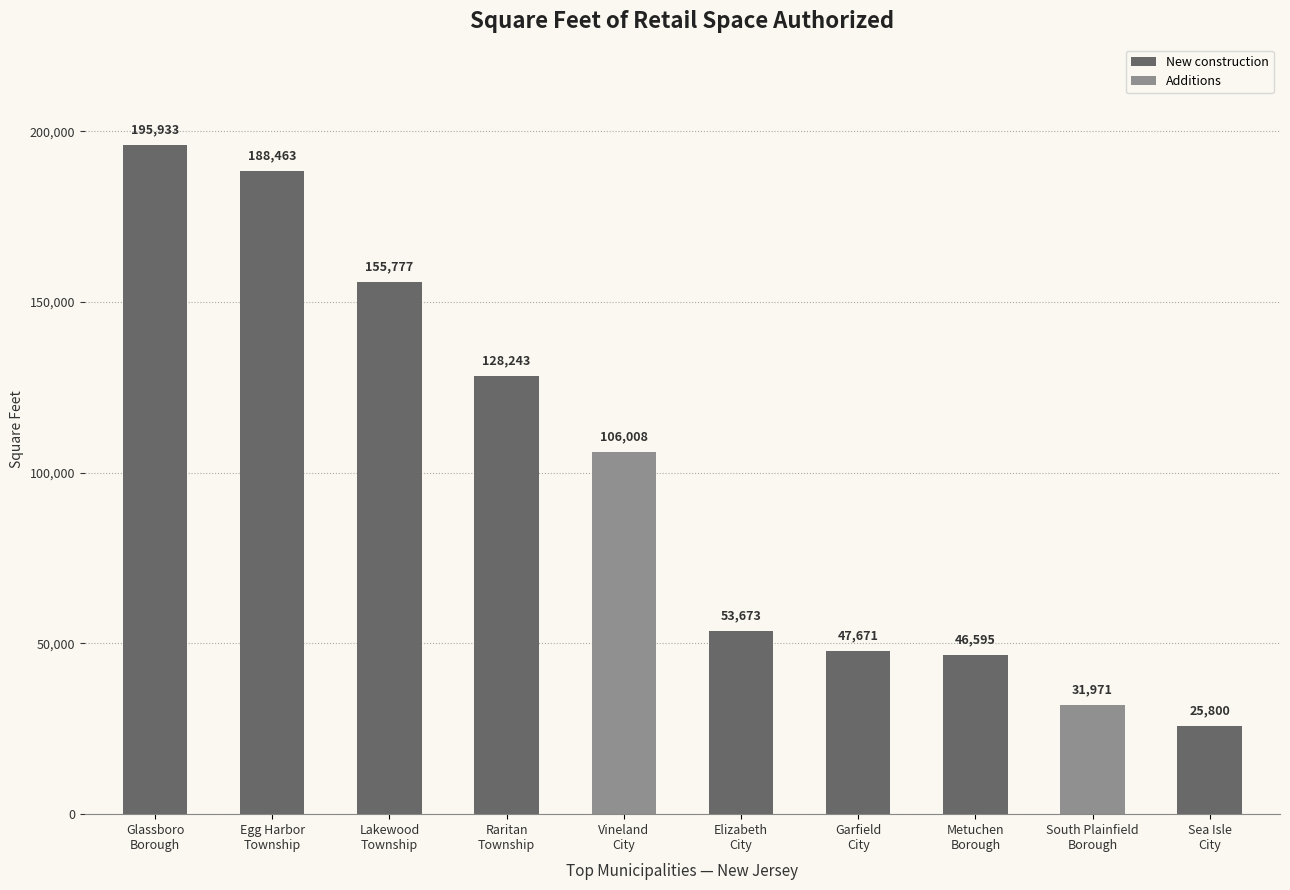

What is the maximum value for New construction?

195933